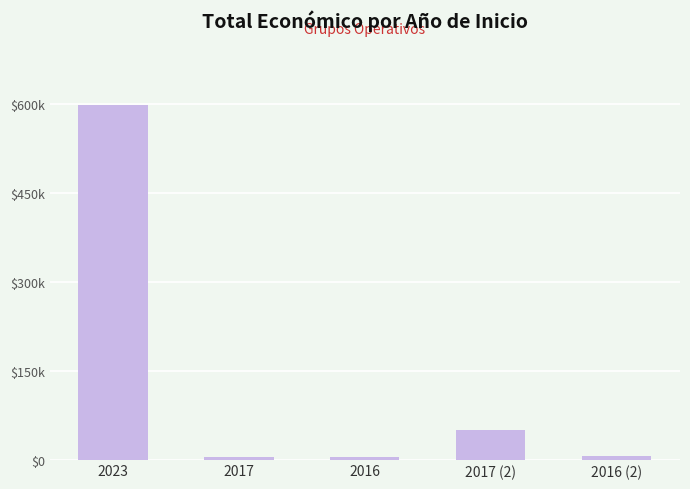

Does the chart contain any negative values?

No